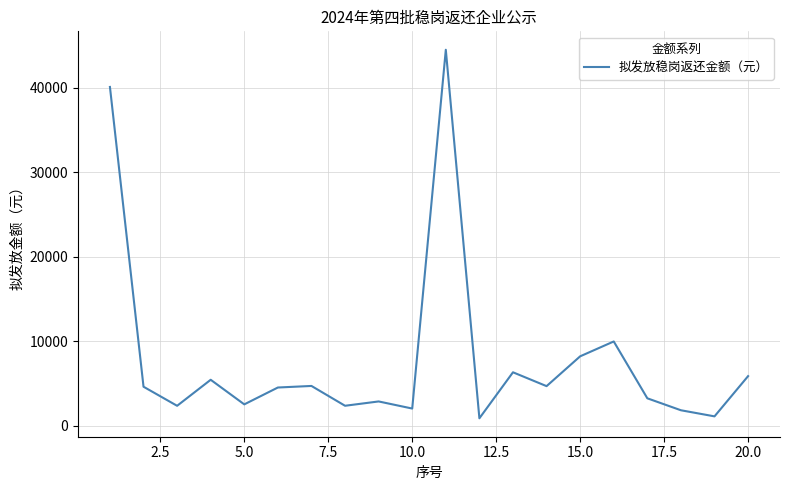

True or false: there are more than 1 points higher than both neighbors.

True